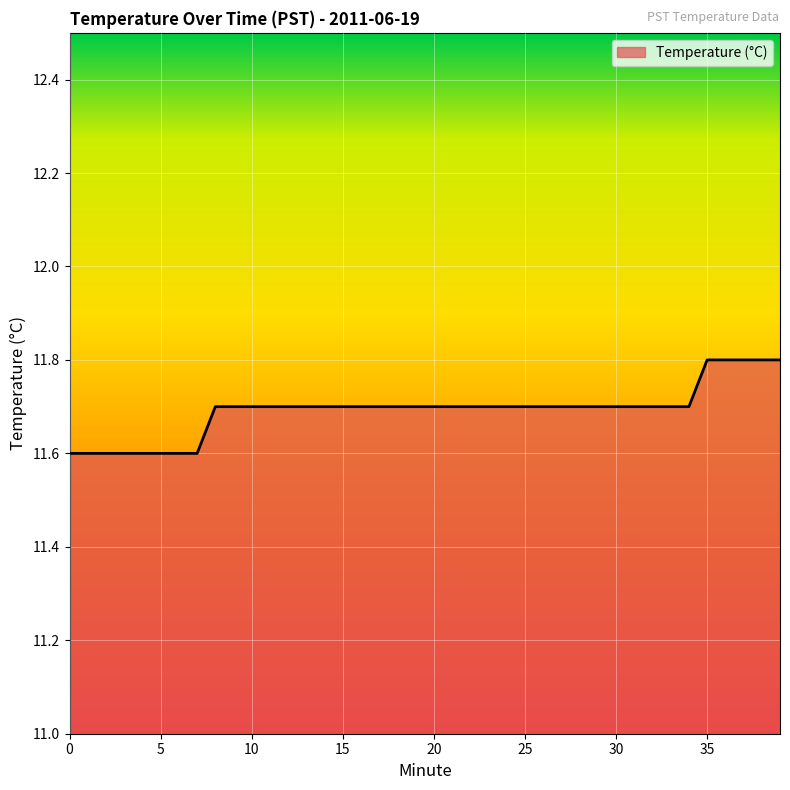

What is the maximum value shown in the chart?

11.8